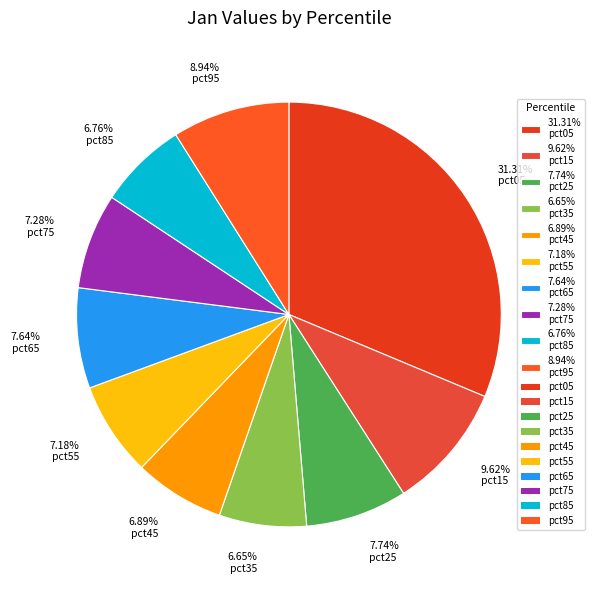

Does 6.89% pct45 account for over 50% of the chart?

No